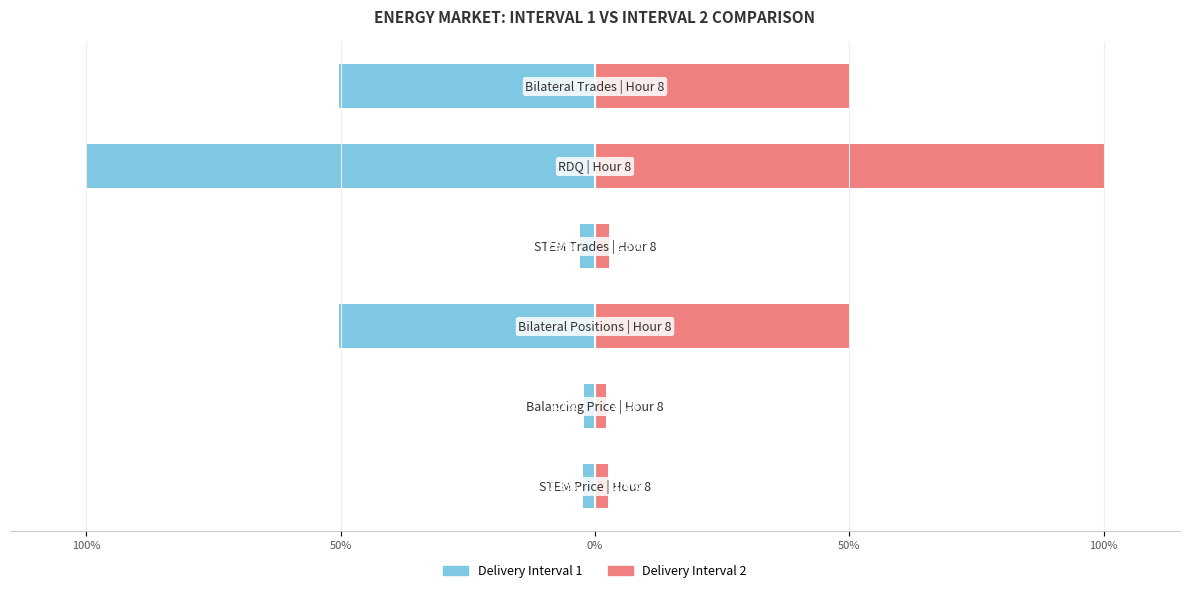

At how many categories does at least one series exceed -53?

6